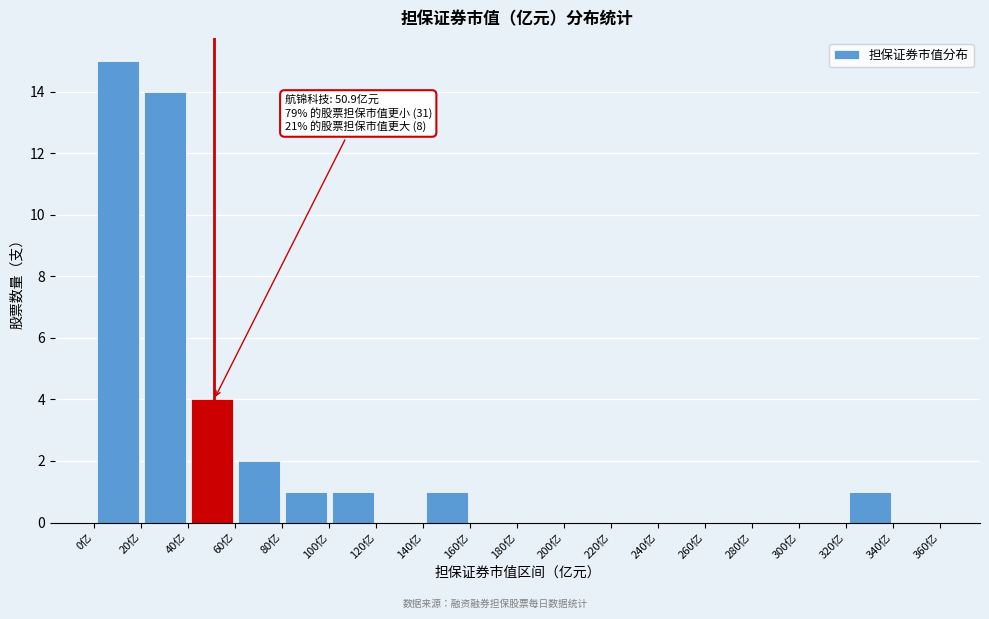

Over which range of the x-axis is the bar tallest?

0 to 20